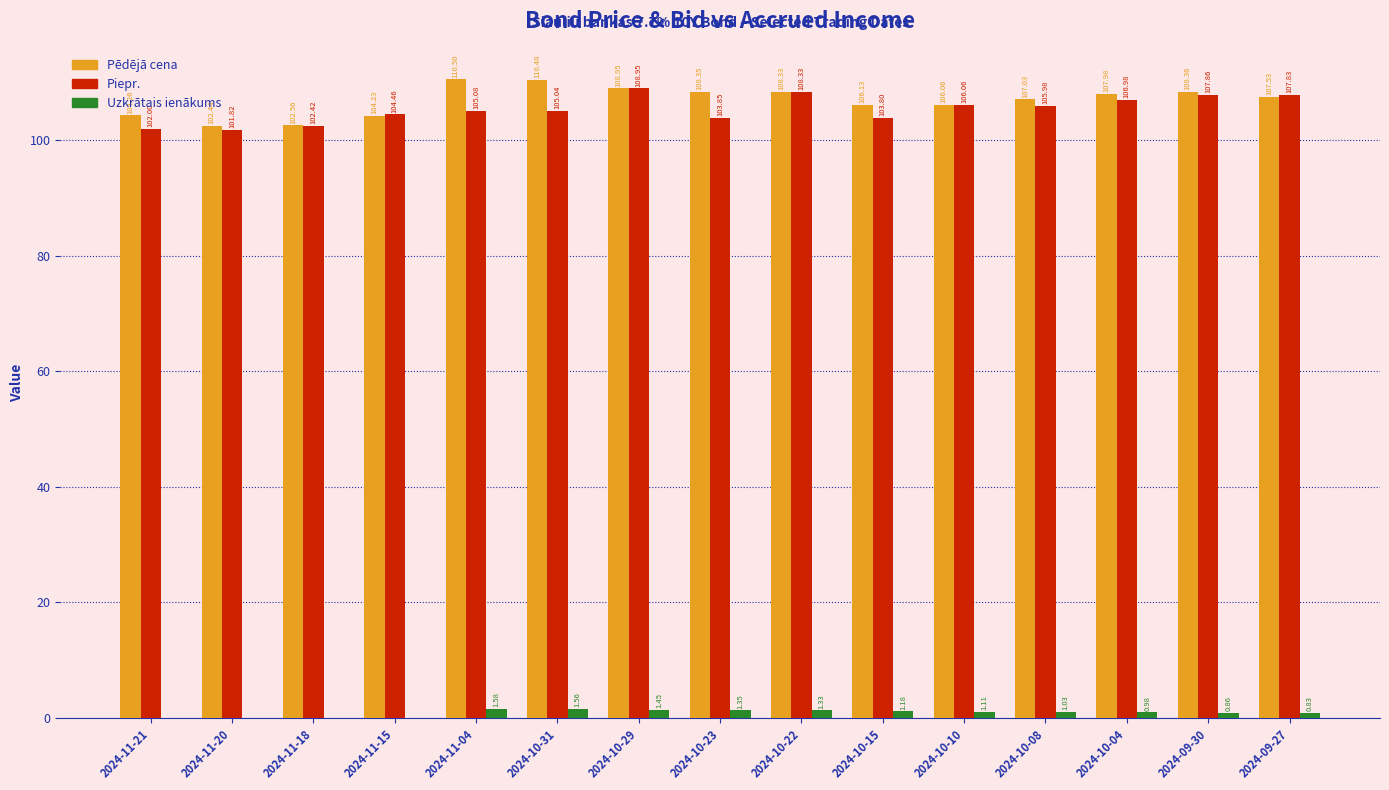

What are all the series names shown in the legend?

Pēdējā cena, Piepr., Uzkrātais ienākums